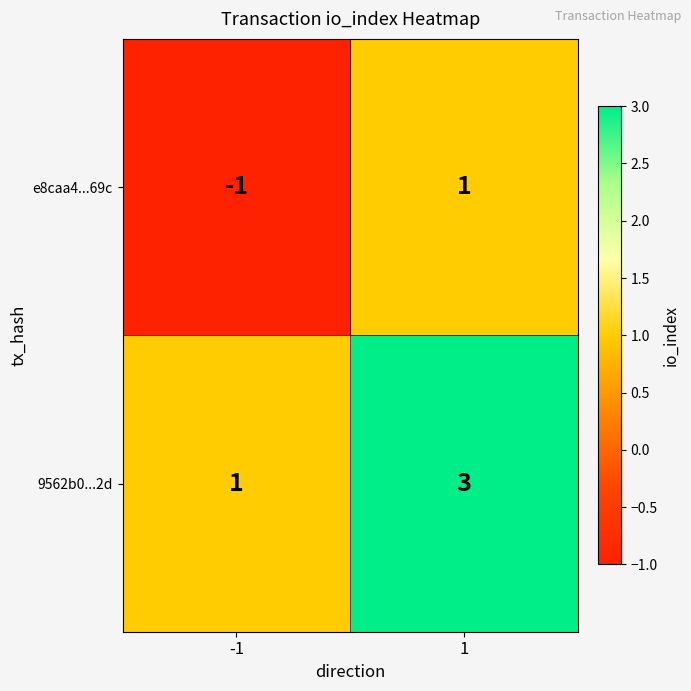

Is it true that e8caa4...69c equals -1 at -1?

True